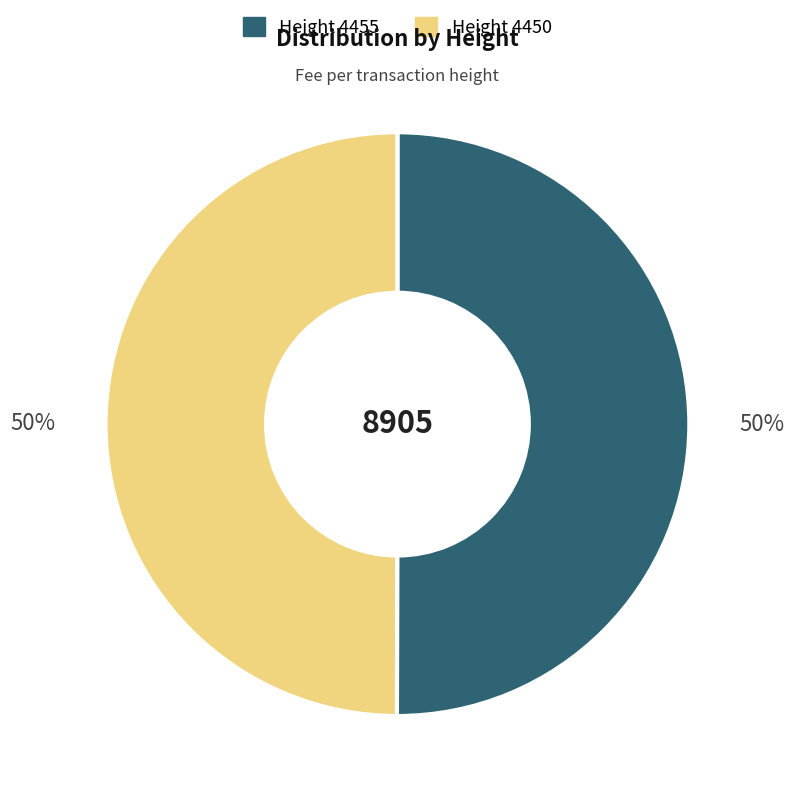

How many slices are in this pie chart?

2